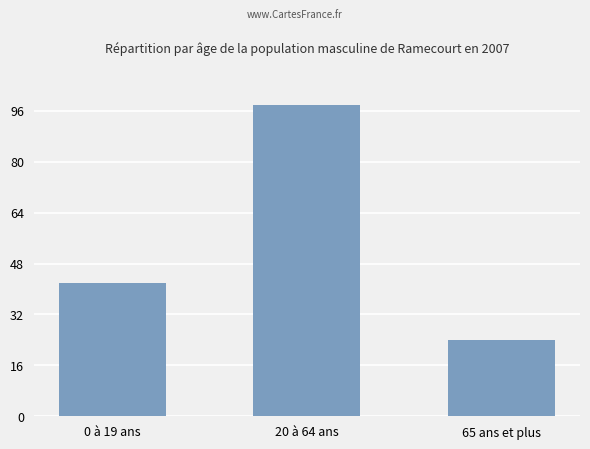

What is the value of the 3rd bar from the left?

24